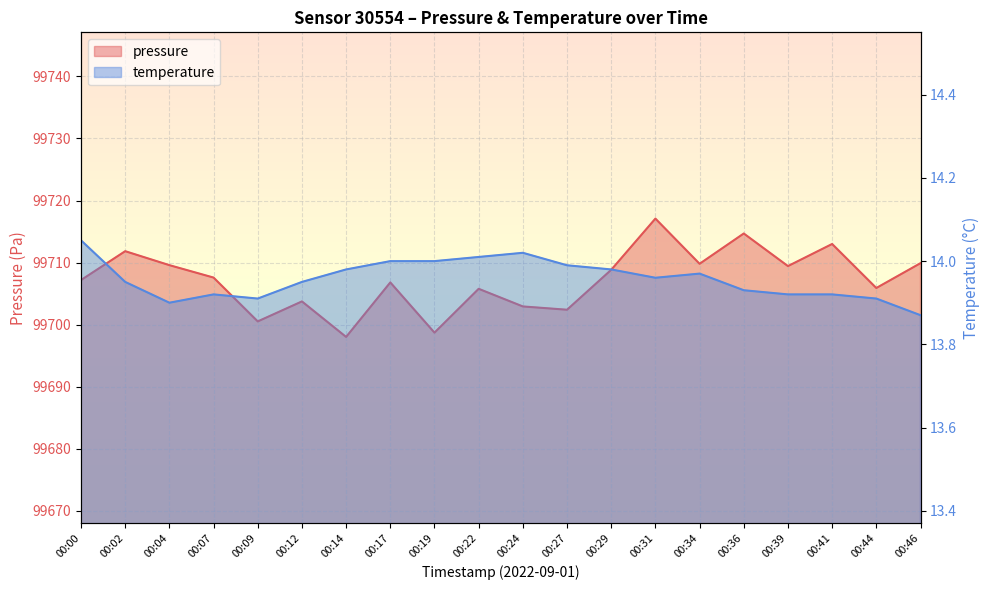

Does the chart display data point markers on the line(s)?

No